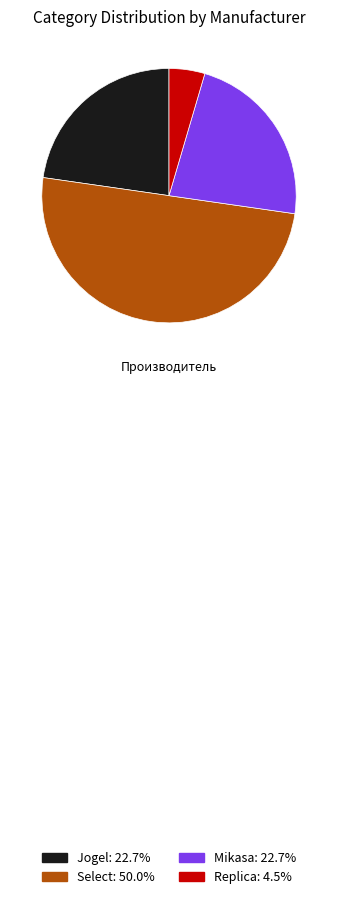

Which category has the biggest portion of the pie?

Select